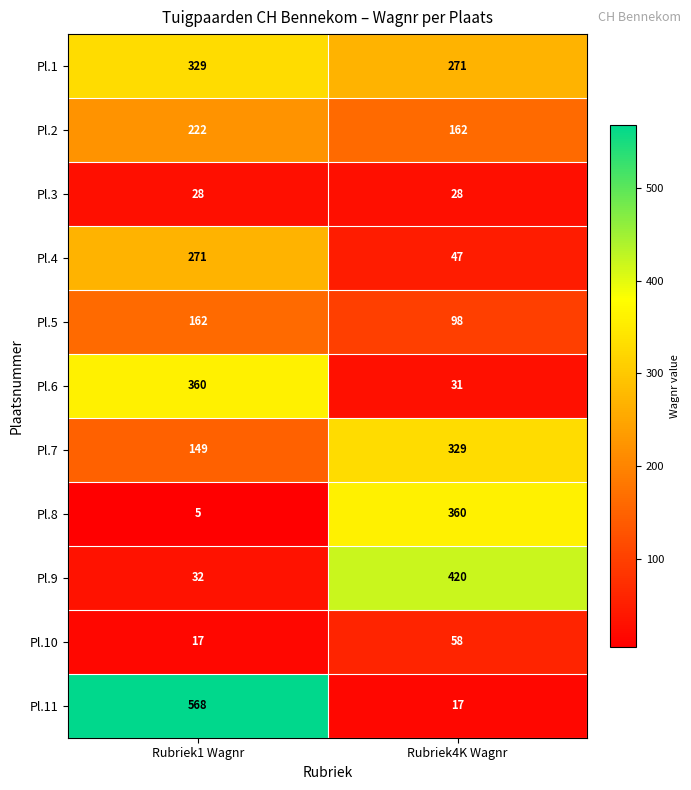

What is the spread (max minus min) of values at Rubriek1 Wagnr?

563